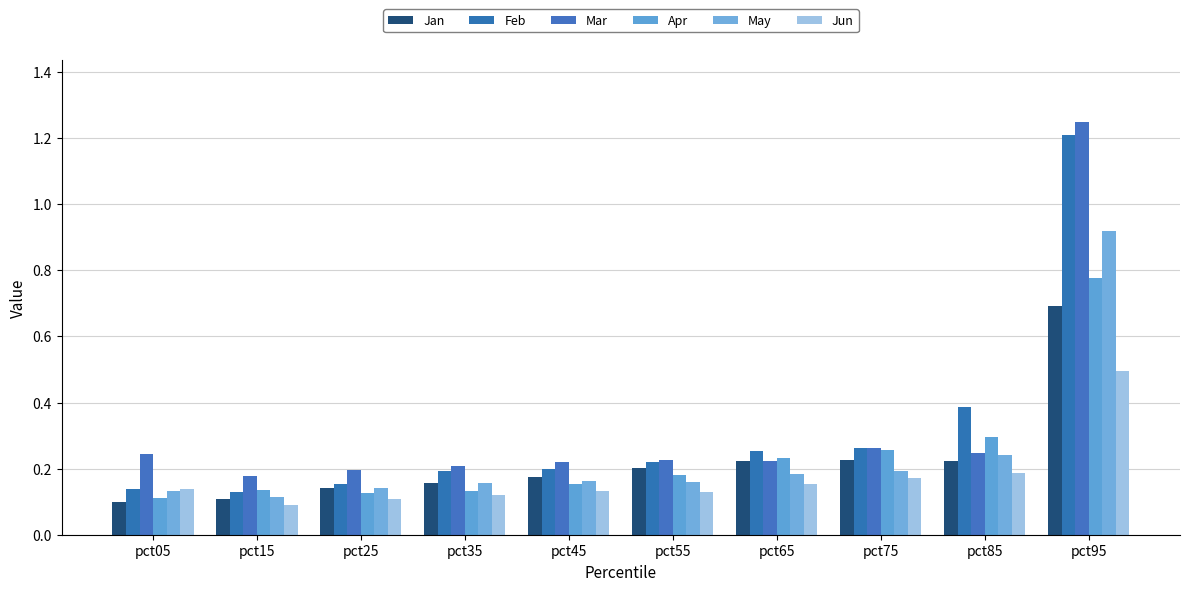

Which series has the largest range (max minus min)?

Feb